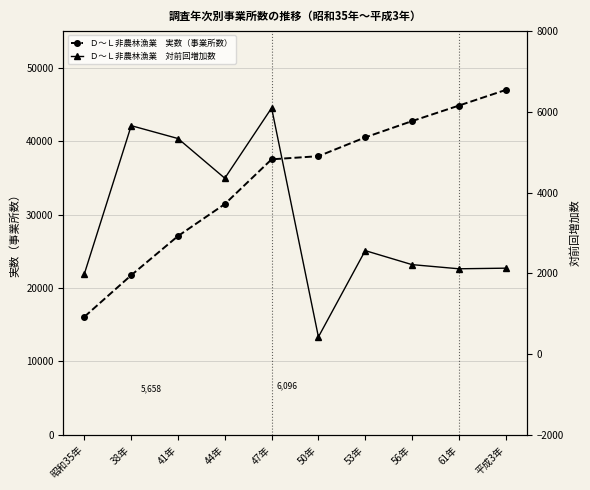

Where is Ｄ～Ｌ非農林漁業　実数（事業所数） nearest to the value 31533?

44年